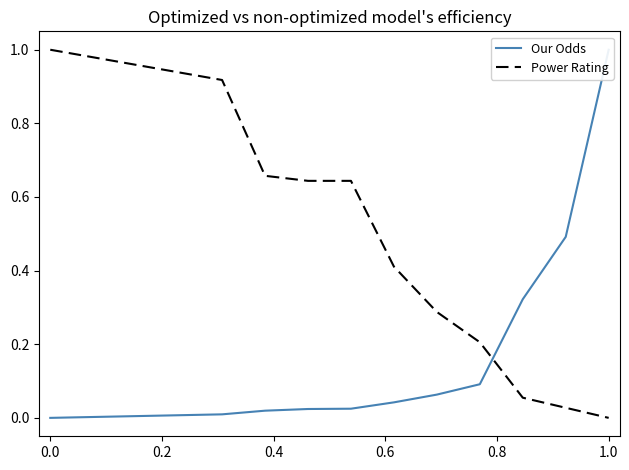

At which label does Power Rating reach its minimum?

1.0